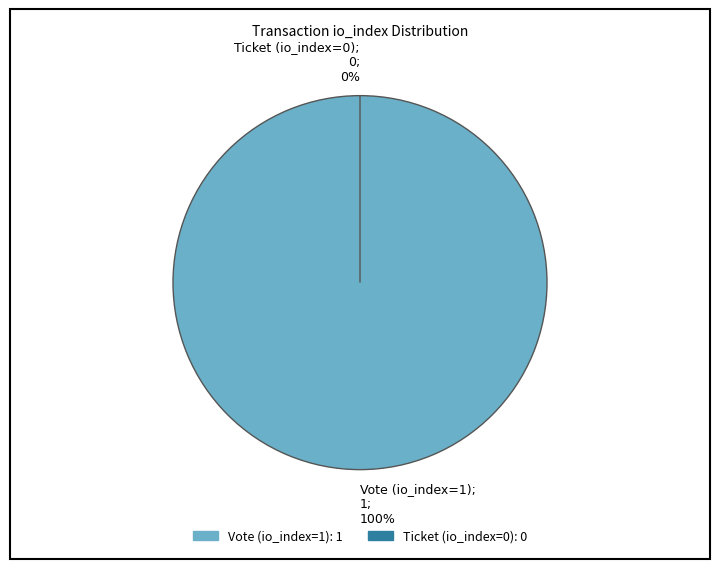

Which has a higher value, Vote (io_index=1) or Ticket (io_index=0)?

Vote (io_index=1)